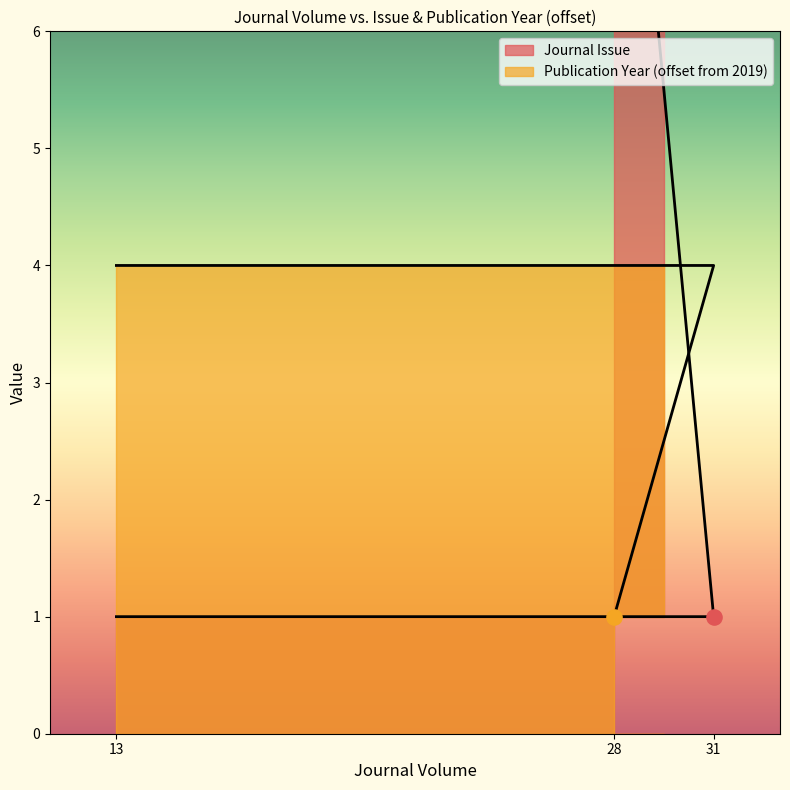

What is the total value across all series at 28?

11